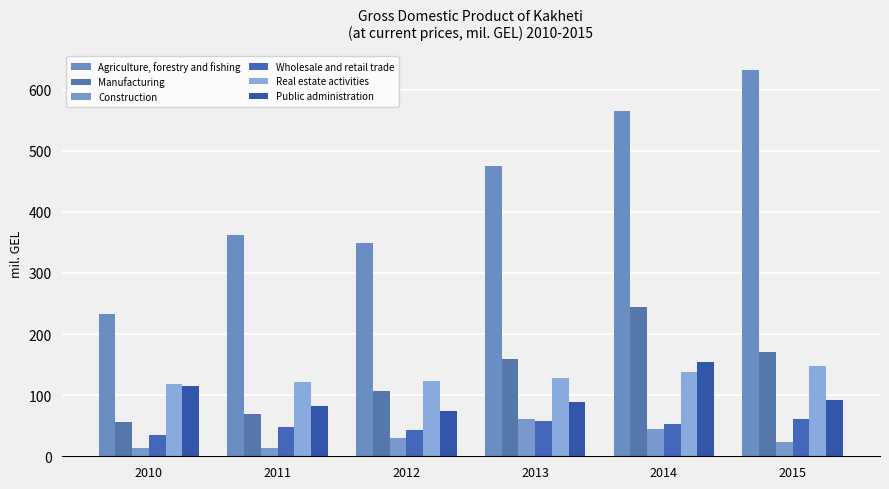

List the series in order of their peak value, highest first.

Agriculture, forestry and fishing, Manufacturing, Public administration, Real estate activities, Wholesale and retail trade, Construction